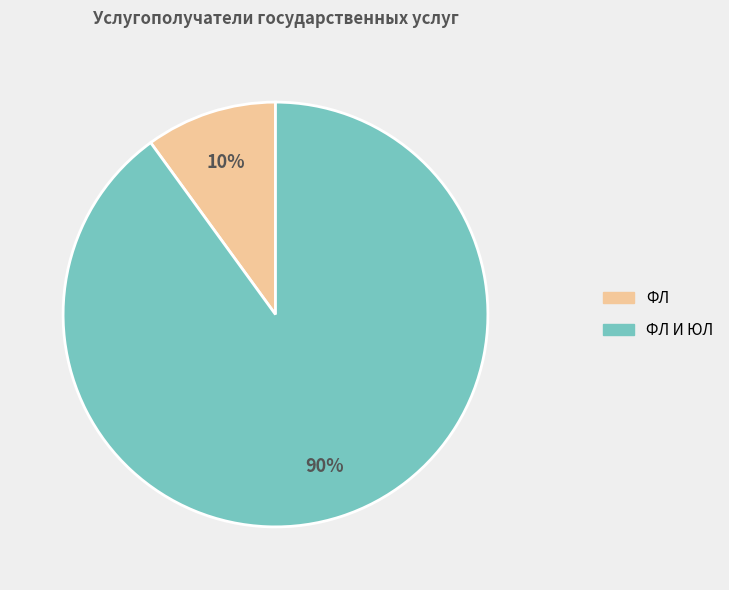

To the nearest percent, what is the average slice percentage?

50%